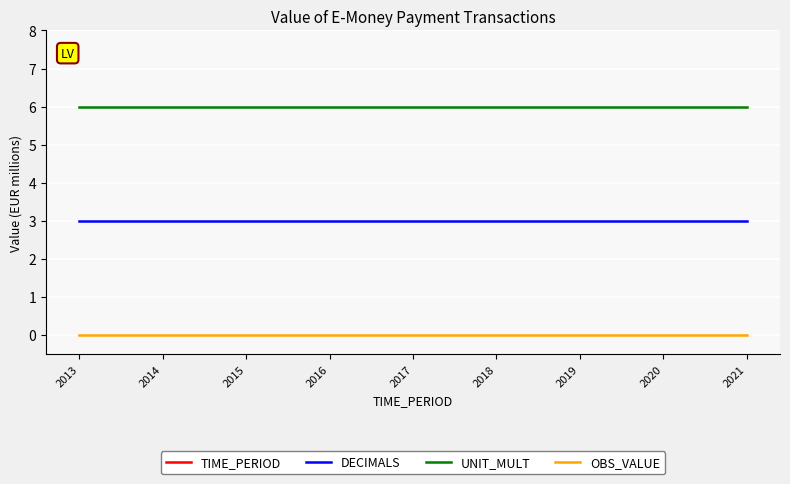

Rank the series at 2016 from lowest to highest value.

OBS_VALUE, DECIMALS, UNIT_MULT, TIME_PERIOD